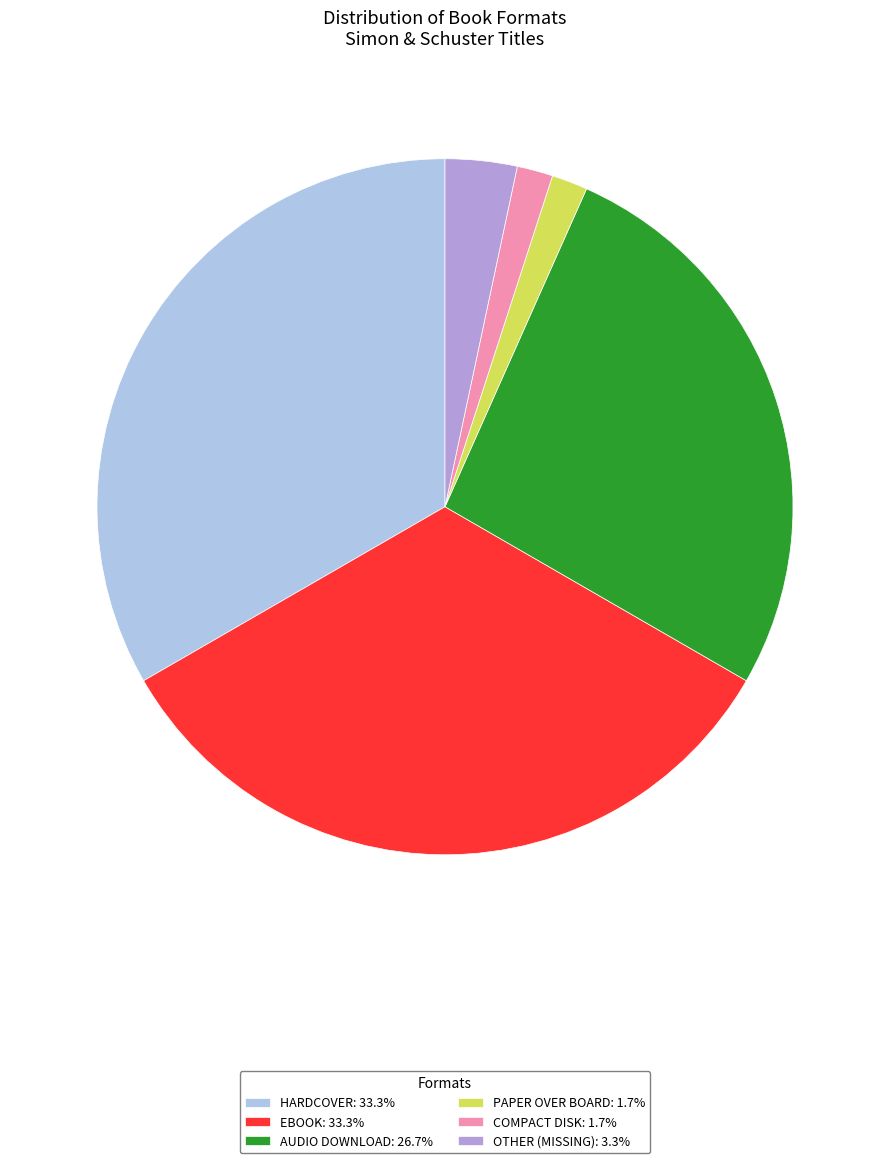

Is there any slice that represents more than half of the pie?

No